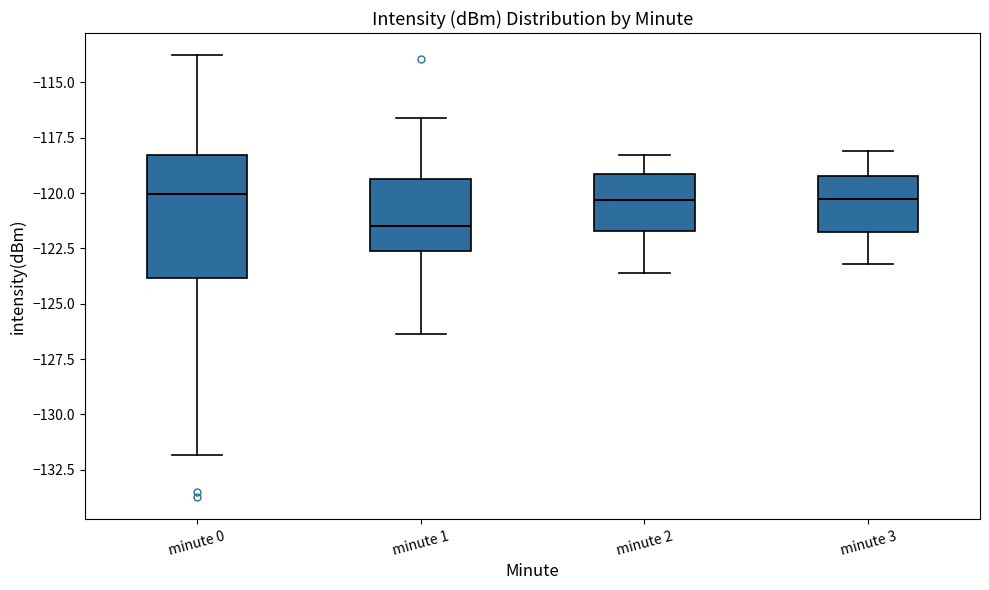

Which box is the tallest, from its lower edge to its upper edge?

minute 0